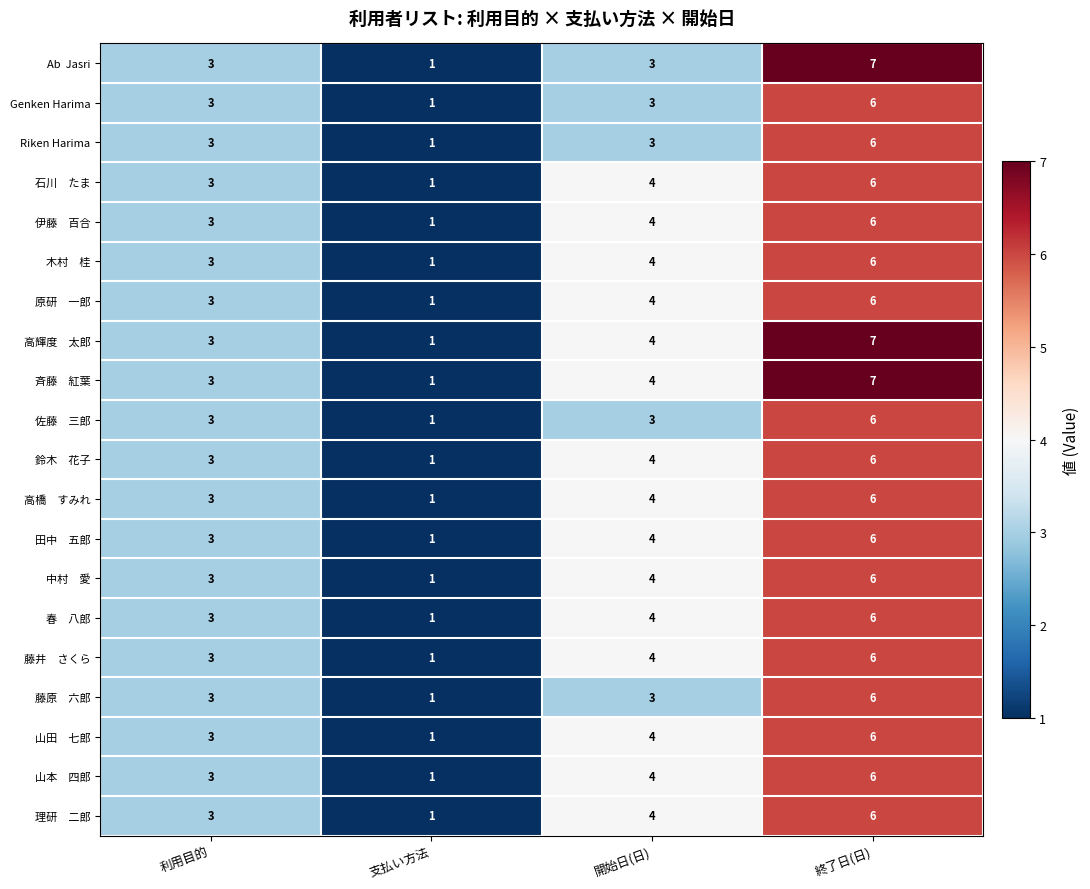

Count the number of data series in this chart.

20